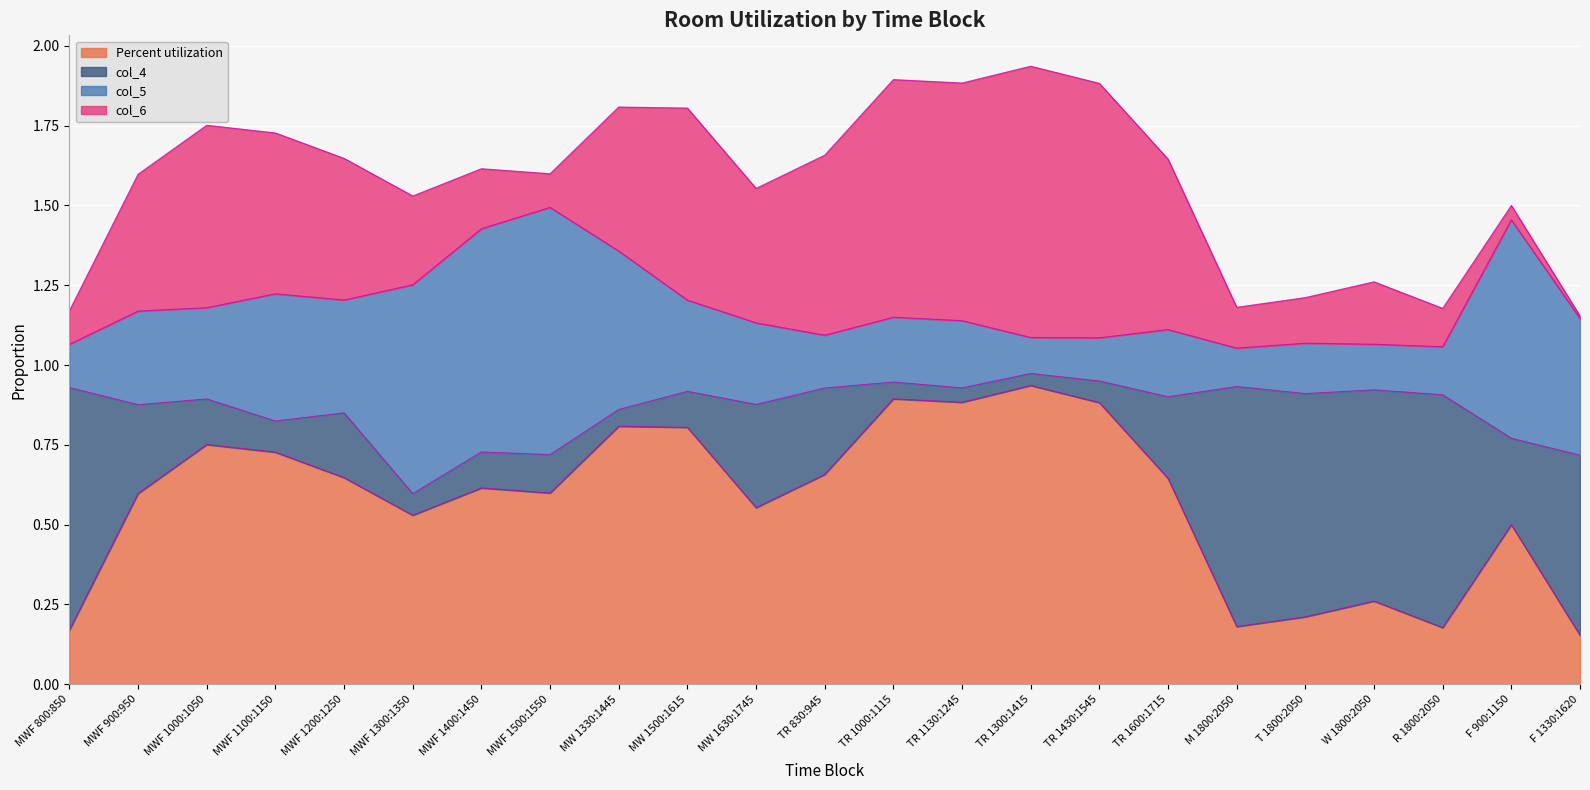

Which label corresponds to the largest value in the chart?

TR 1300:1415